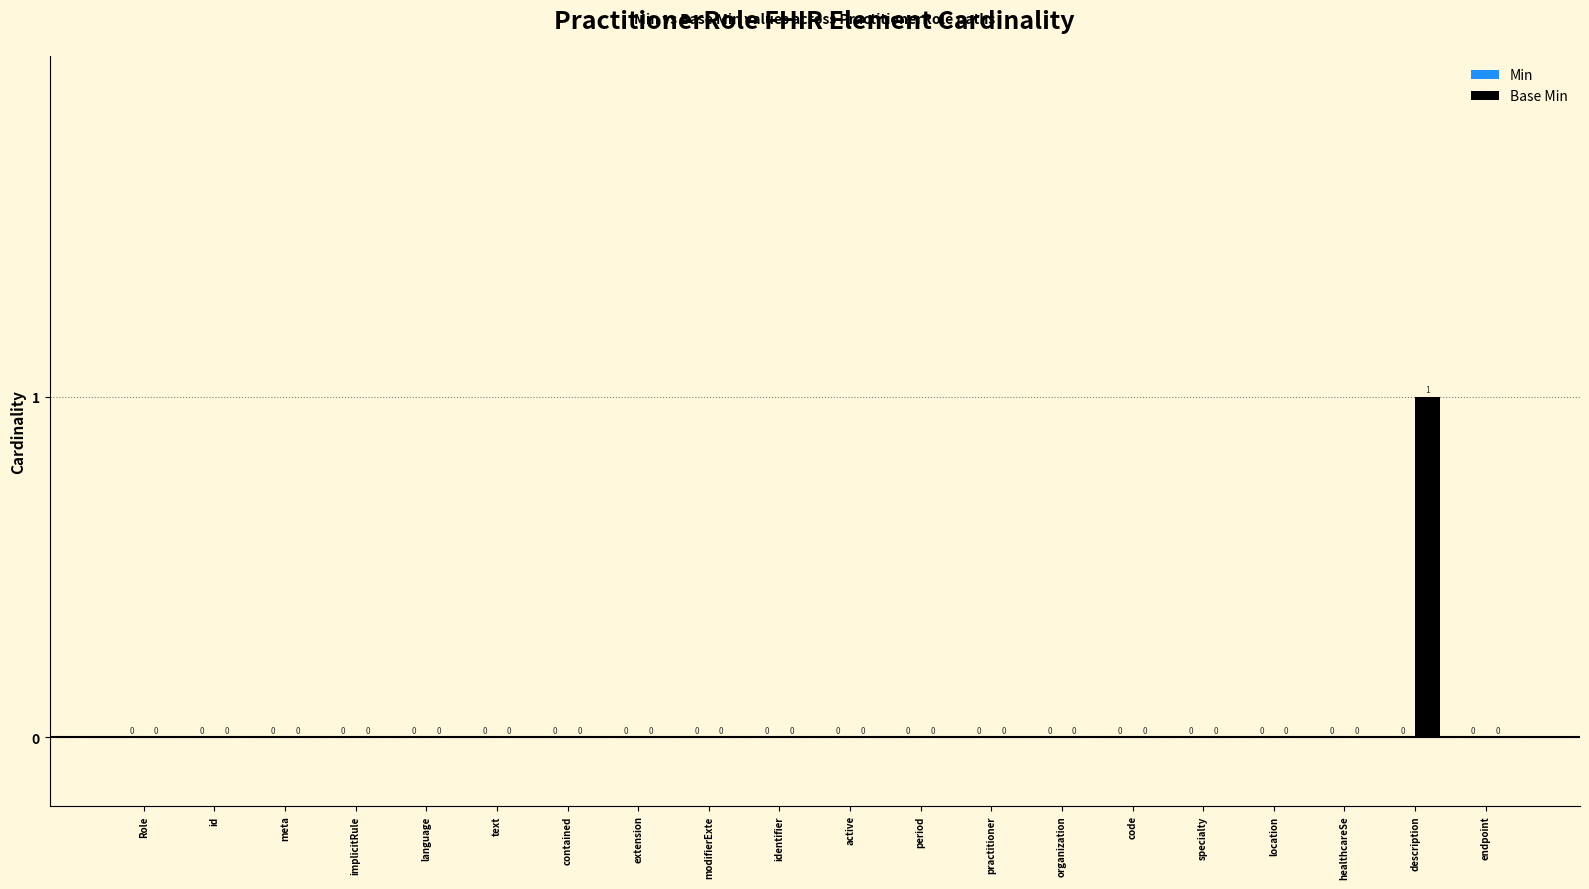

Reading left to right, list all the values displayed in this chart.

Role=0	id=0	meta=0	implicitRule=0	language=0	text=0	contained=0	extension=0	modifierExte=0	identifier=0	active=0	period=0	practitioner=0	organization=0	code=0	specialty=0	location=0	healthcareSe=0	description=1	endpoint=0